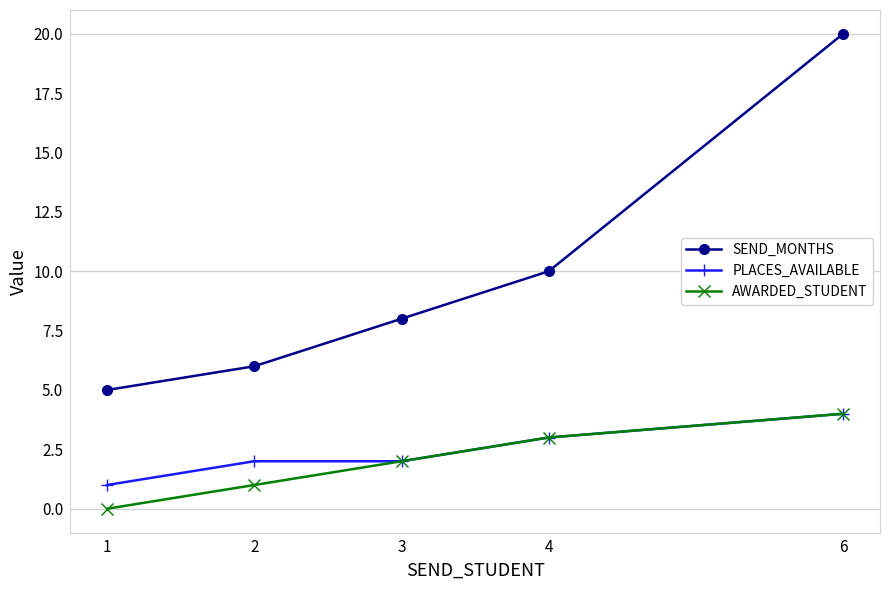

True or false: AWARDED_STUDENT has more than 1 points higher than both neighbors.

False